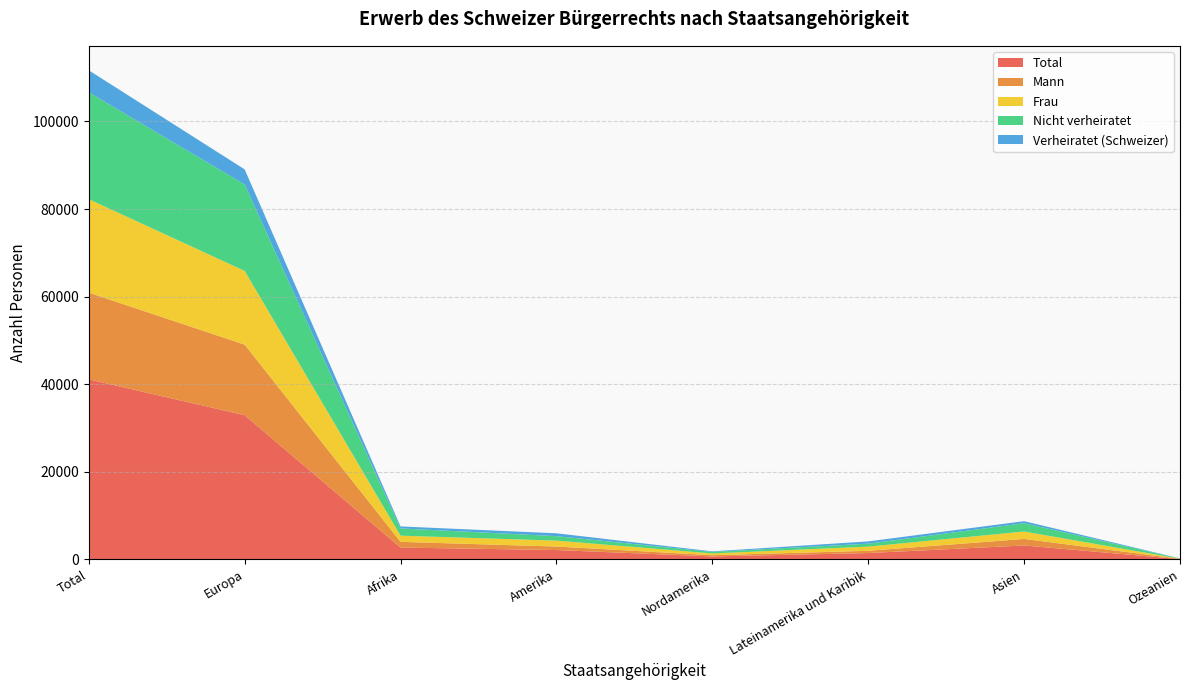

Reading left to right, list all the values displayed in this chart.

Total: Total=41127	Europa=32939	Afrika=2715	Amerika=2152	Nordamerika=687	Lateinamerika und Karibik=1465	Asien=3191	Ozeanien=87
Mann: Total=19794	Europa=16117	Afrika=1306	Amerika=802	Nordamerika=290	Lateinamerika und Karibik=512	Asien=1498	Ozeanien=49
Frau: Total=21333	Europa=16822	Afrika=1409	Amerika=1350	Nordamerika=397	Lateinamerika und Karibik=953	Asien=1693	Ozeanien=38
Nicht verheiratet: Total=24400	Europa=19740	Afrika=1662	Amerika=1019	Nordamerika=344	Lateinamerika und Karibik=675	Asien=1897	Ozeanien=43
Verheiratet (Schweizer): Total=5030	Europa=3443	Afrika=450	Amerika=653	Nordamerika=132	Lateinamerika und Karibik=521	Asien=465	Ozeanien=19